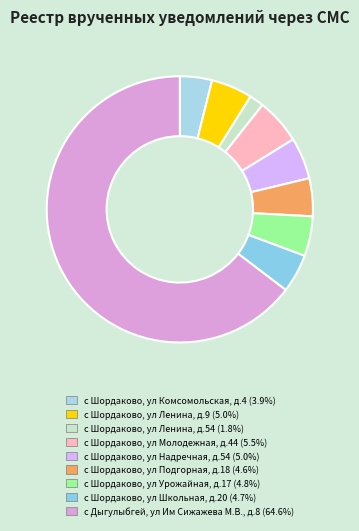

Does с Шордаково, ул Молодежная, д.44 account for over 50% of the chart?

No